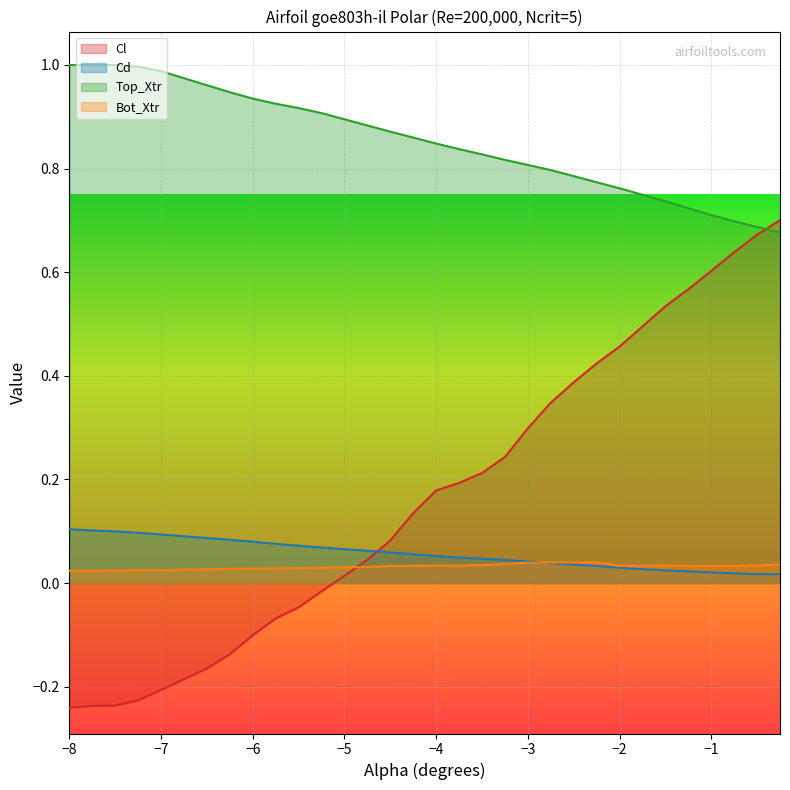

Which series has the widest spread of values?

Cl